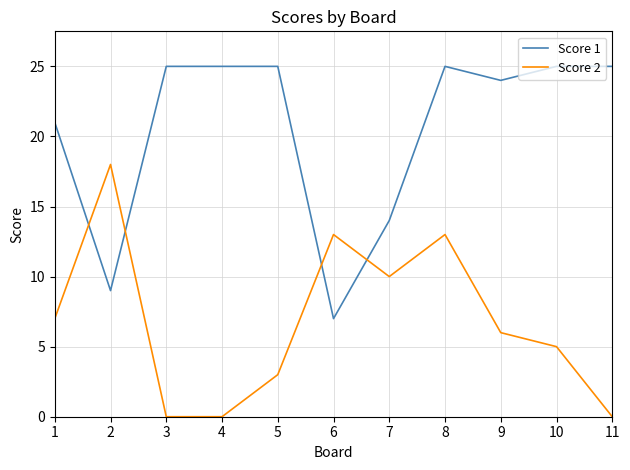

List the series in order of their peak value, highest first.

Score 1, Score 2